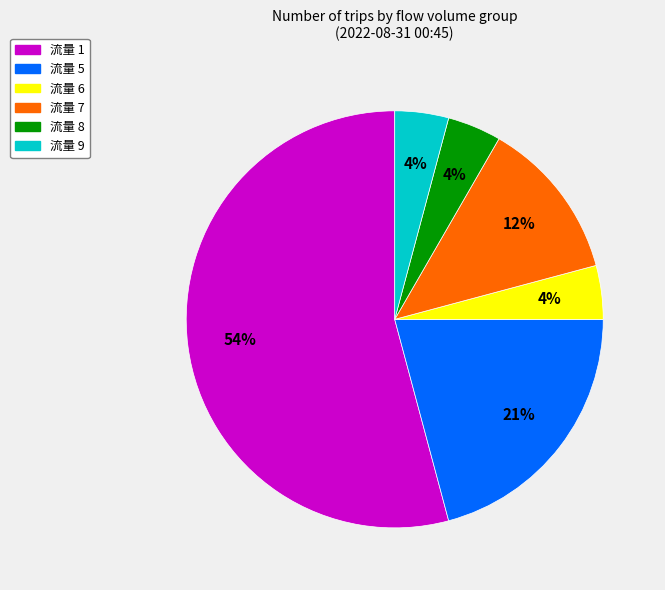

To the nearest percent, what is the average slice percentage?

17%